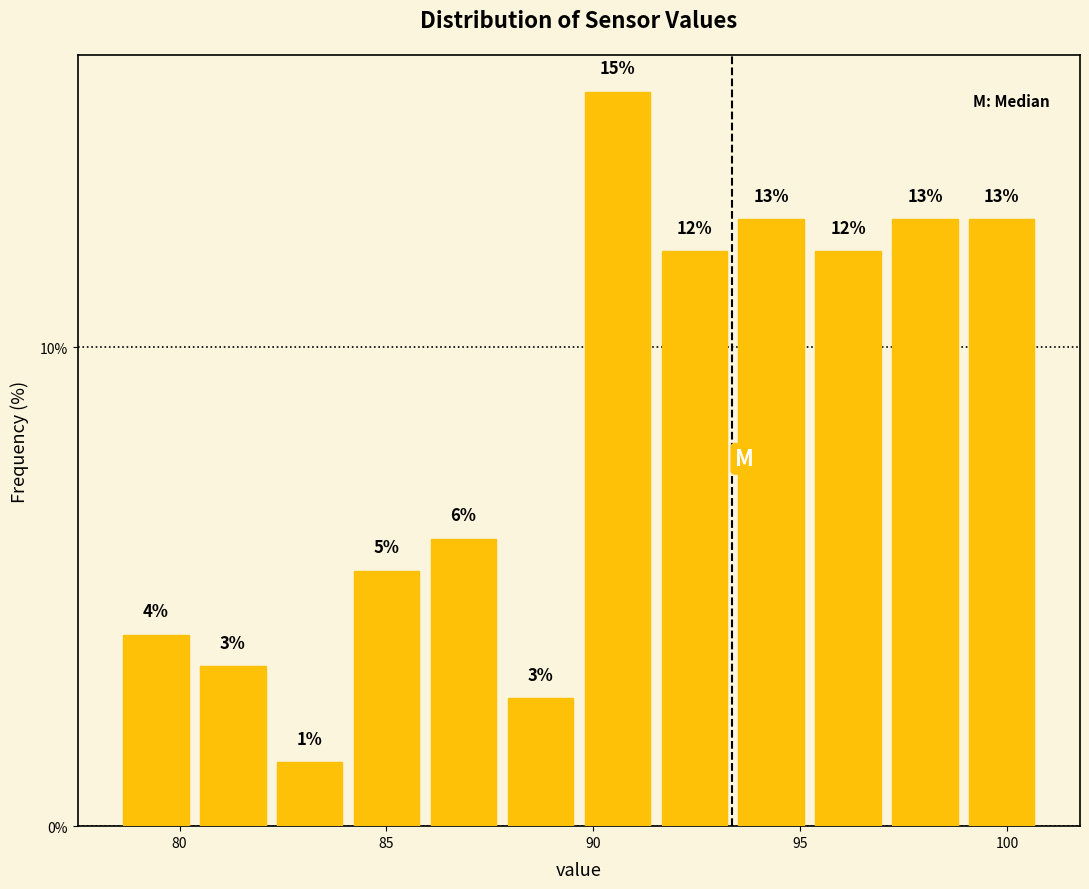

Read against the x-axis, roughly where is the centre of the tallest bar?

90.5